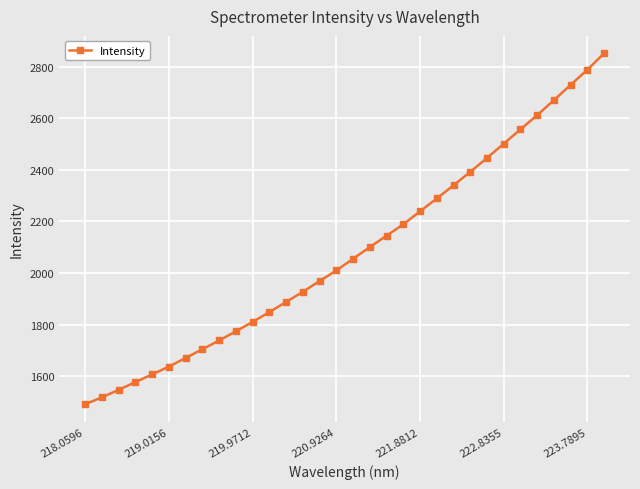

What is the minimum value shown in the chart?

1491.0